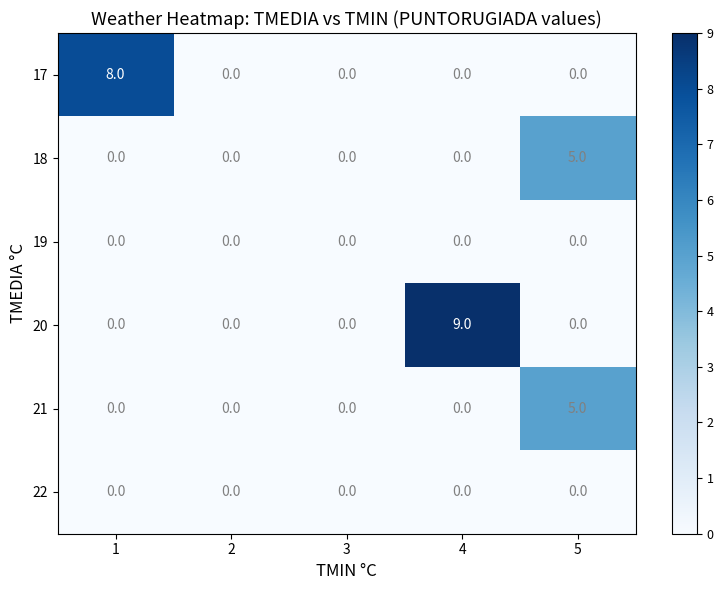

Reading right to left, list all the values displayed in this chart.

17: 5=0	4=0	3=0	2=0	1=8
18: 5=5	4=0	3=0	2=0	1=0
19: 5=0	4=0	3=0	2=0	1=0
20: 5=0	4=9	3=0	2=0	1=0
21: 5=5	4=0	3=0	2=0	1=0
22: 5=0	4=0	3=0	2=0	1=0